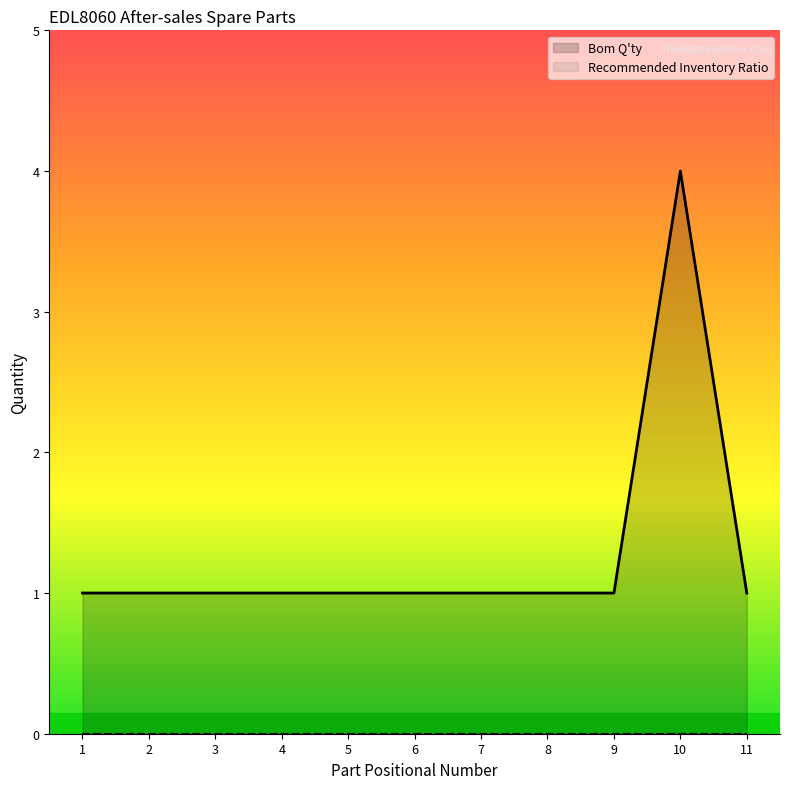

How many data points does each series have?

11